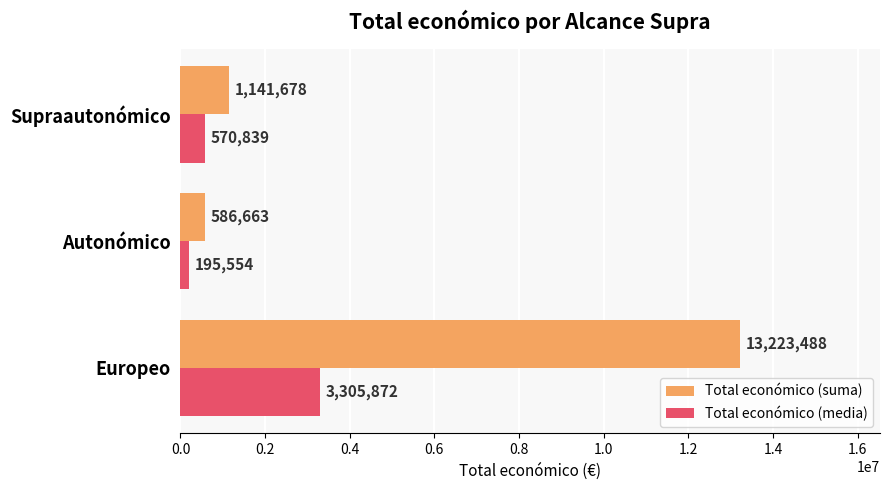

At which label is Total económico (media) closest to 1750713?

Supraautonómico